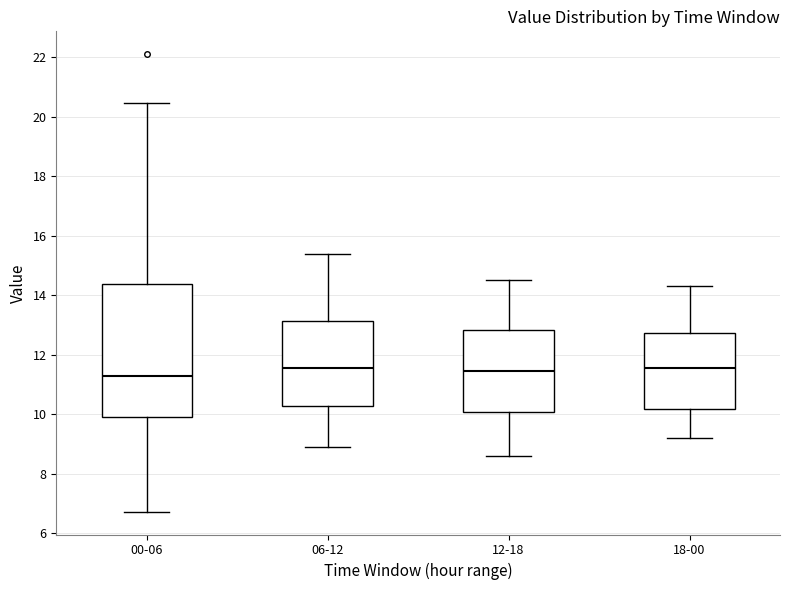

Reading left to right, read every box against the y-axis: the position of its median line, the range the box covers, and the ends of its whiskers. The values are not printed on the chart, so give them approximately, as read against the axis.

00-06: median 11.2, box 10.0 to 14.4, whiskers 6.8 to 20.4
06-12: median 11.6, box 10.2 to 13.2, whiskers 9.0 to 15.4
12-18: median 11.4, box 10.0 to 12.8, whiskers 8.6 to 14.6
18-00: median 11.6, box 10.2 to 12.8, whiskers 9.2 to 14.4